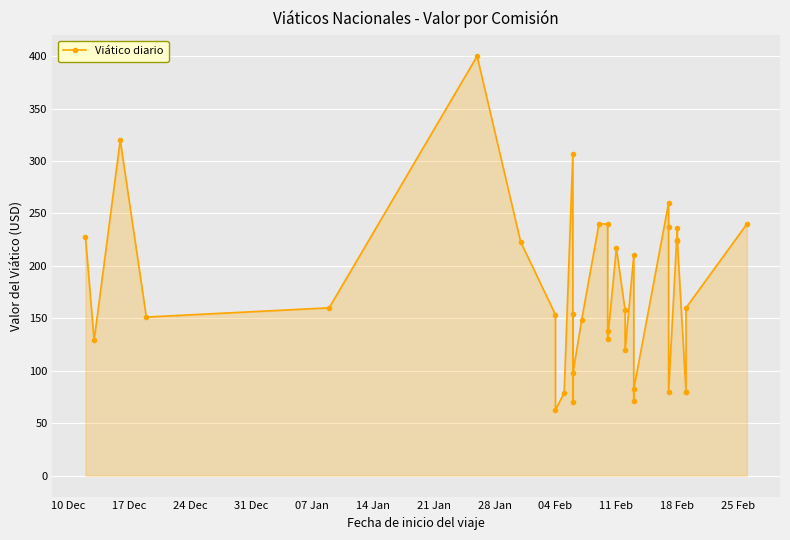

Is it true that the value at 31 is 120.4?

False